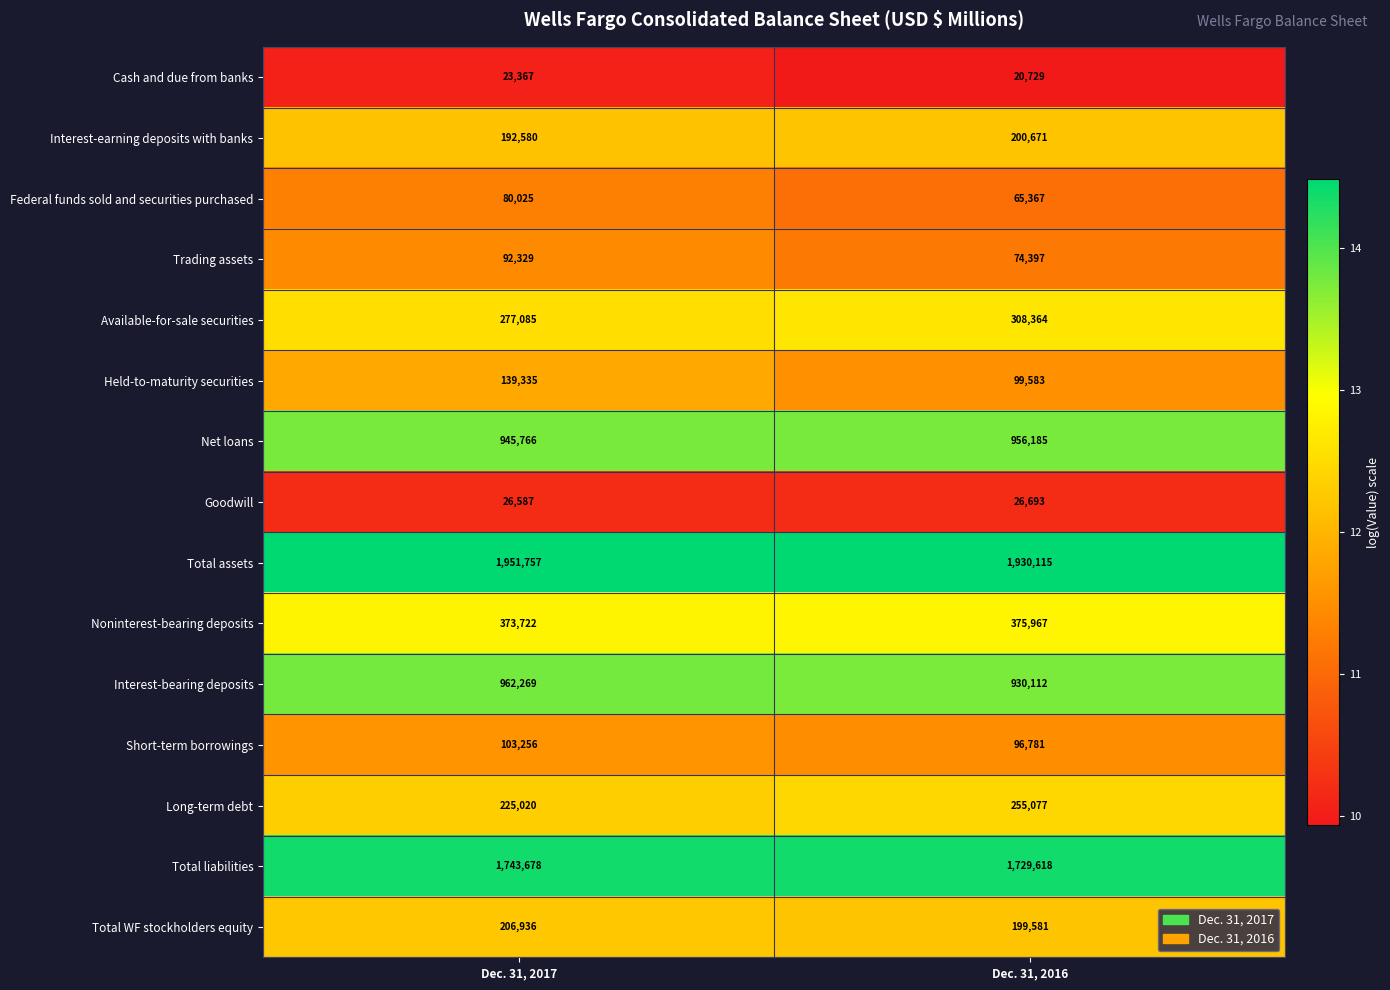

Reading left to right, extract all data points from this chart.

Cash and due from banks: 23367	20729
Interest-earning deposits with banks: 192580	200671
Federal funds sold and securities purchased: 80025	65367
Trading assets: 92329	74397
Available-for-sale securities: 277085	308364
Held-to-maturity securities: 139335	99583
Net loans: 945766	956185
Goodwill: 26587	26693
Total assets: 1951757	1930115
Noninterest-bearing deposits: 373722	375967
Interest-bearing deposits: 962269	930112
Short-term borrowings: 103256	96781
Long-term debt: 225020	255077
Total liabilities: 1743678	1729618
Total WF stockholders equity: 206936	199581